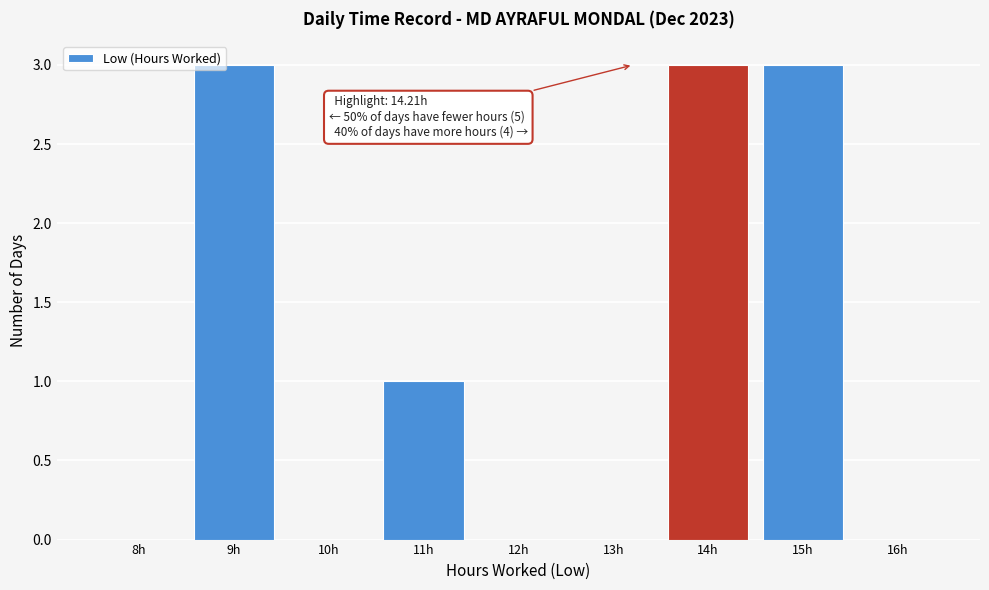

Reading right to left, extract all data points from this chart.

16h=0	15h=3	14h=3	13h=0	12h=0	11h=1	10h=0	9h=3	8h=0